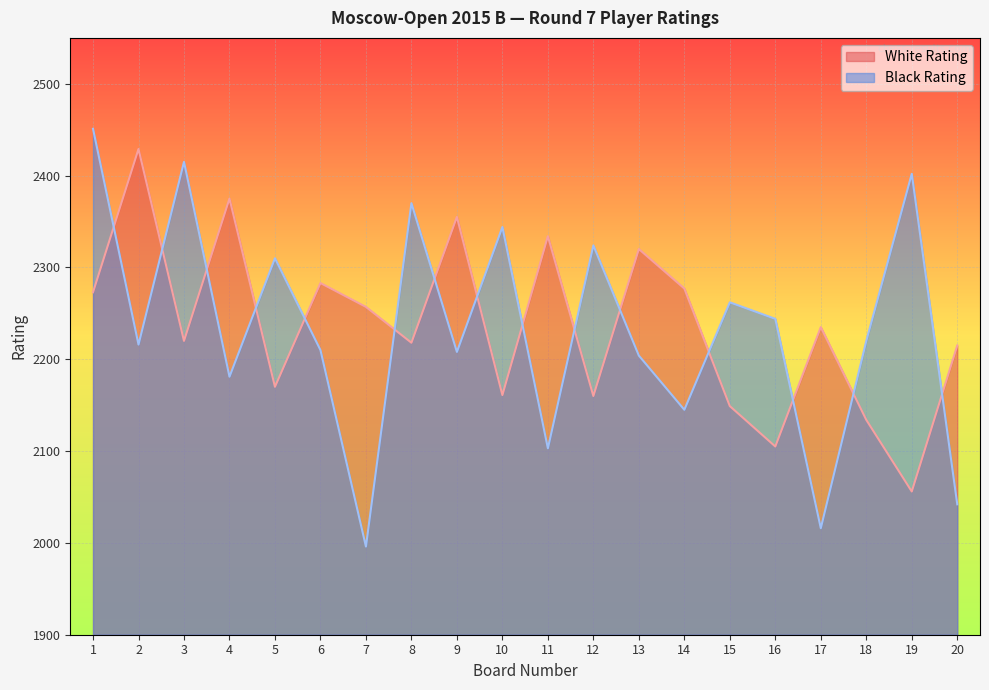

Read the White Rating value at 3, to the nearest 10.

2220